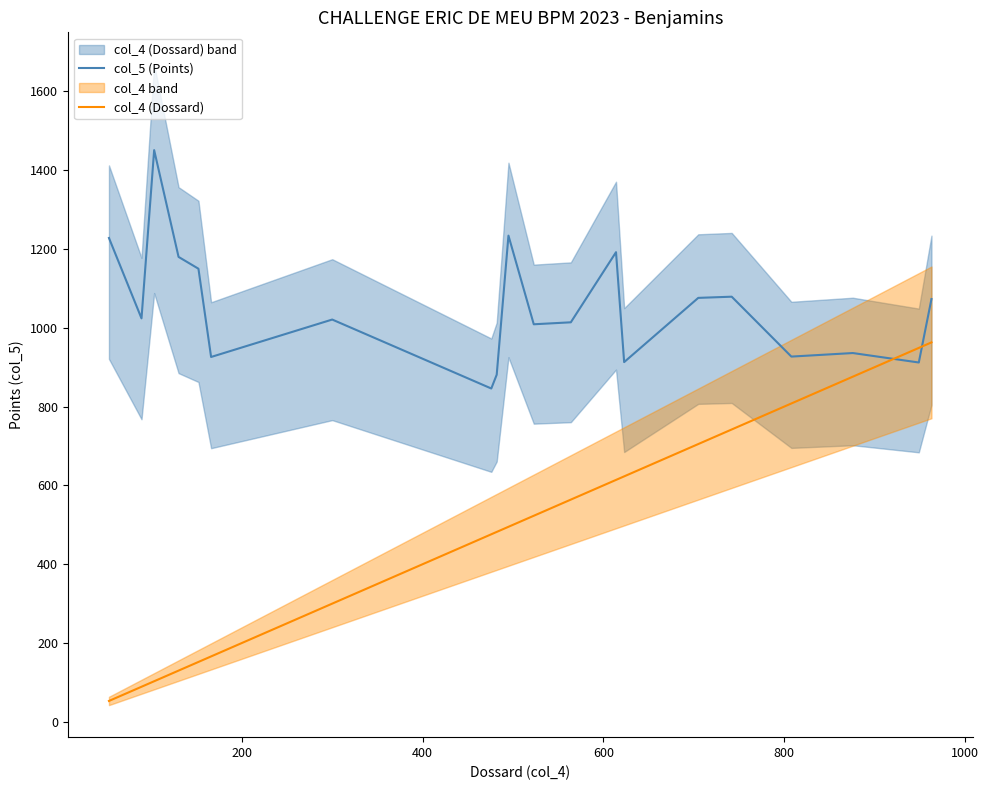

What is the lowest value of the col_4 (Dossard) series?

53